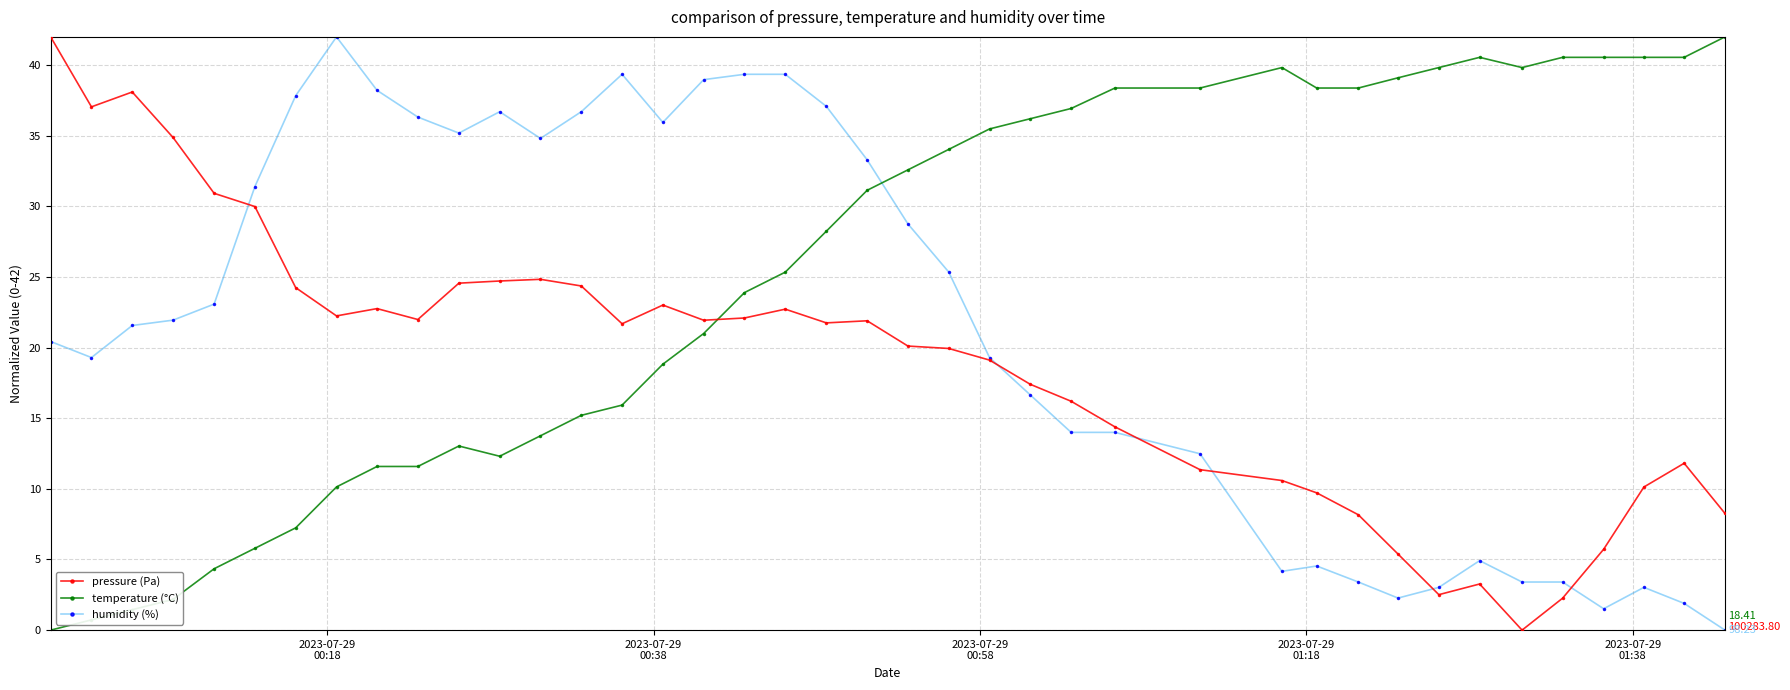

Which series ends up on top after the final intersection of temperature (°C) and pressure (Pa)?

temperature (°C)